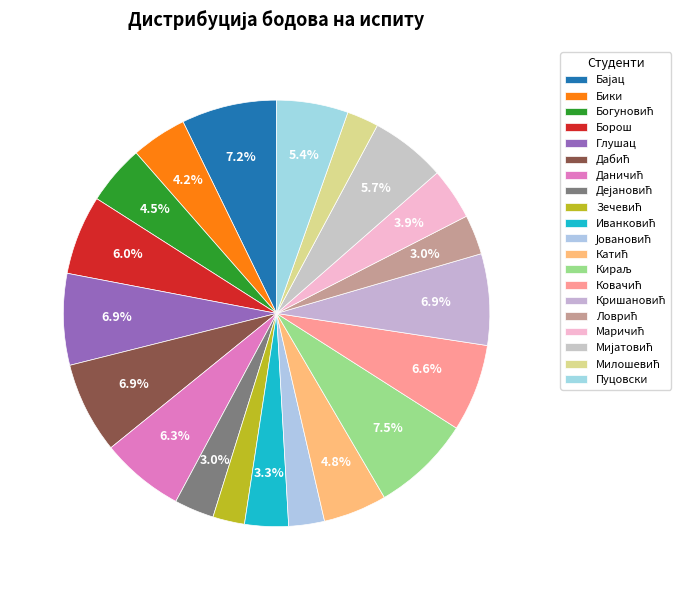

The Дабић slice represents 7% of the pie. True or false?

True